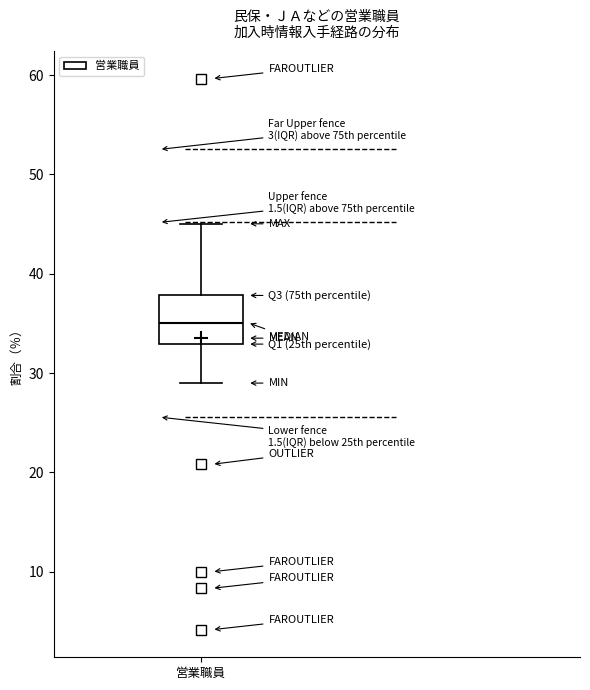

Where is the upper edge of the box for 営業職員 on the y-axis? The values are not printed on the chart, so give them approximately, as read against the axis.

38